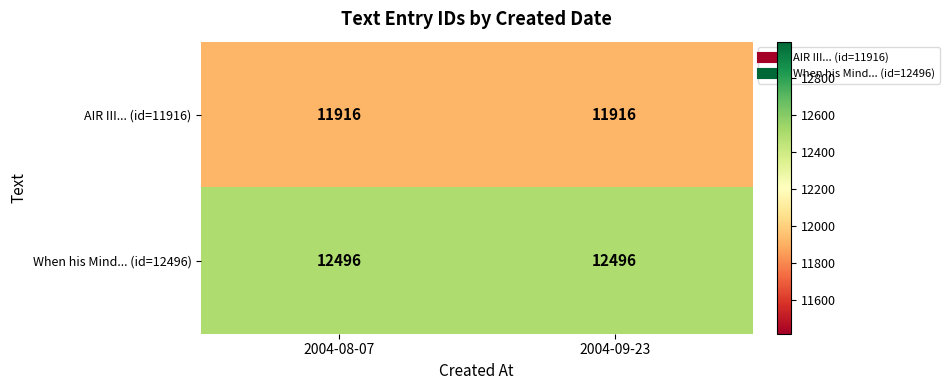

What is the minimum value shown in the chart?

11916